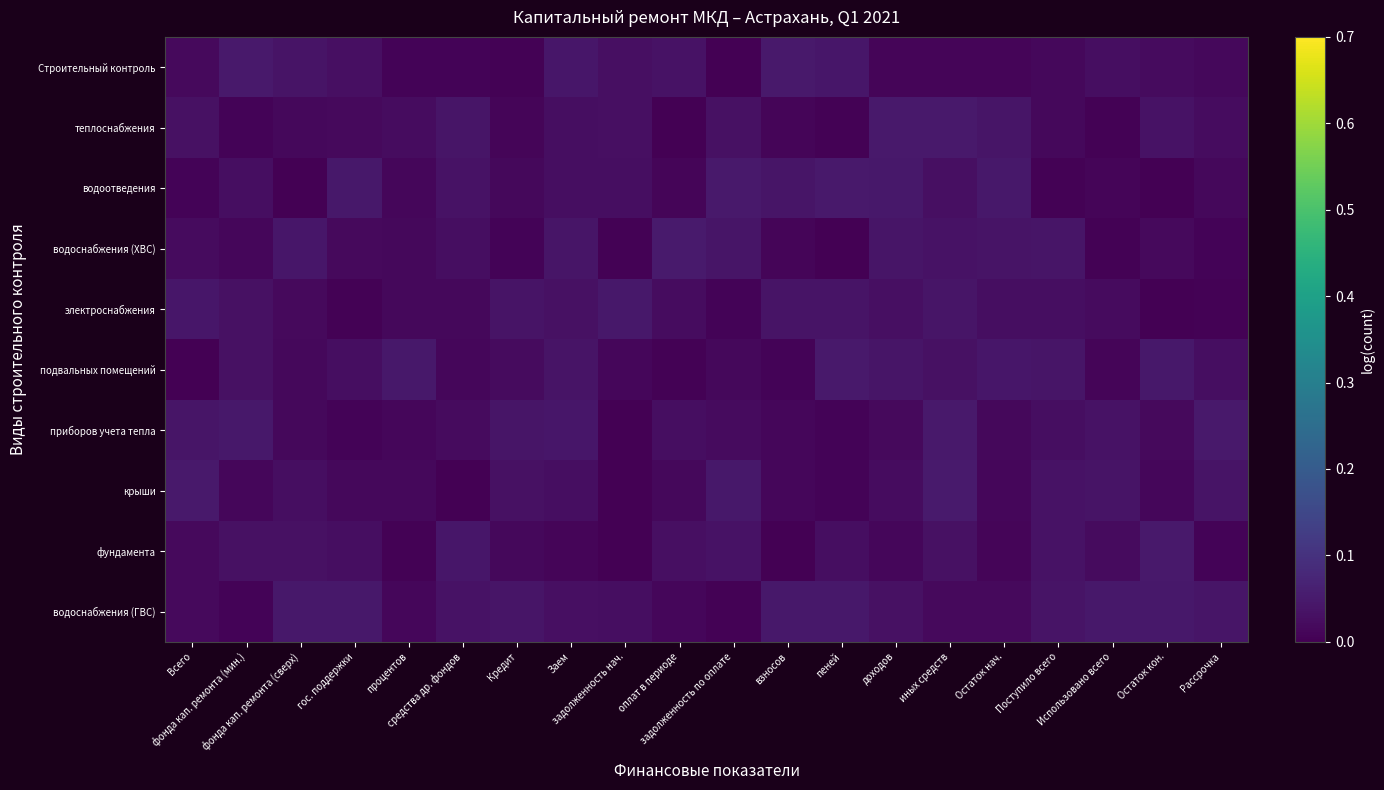

What is the total value across all series at иных средств?

0.3